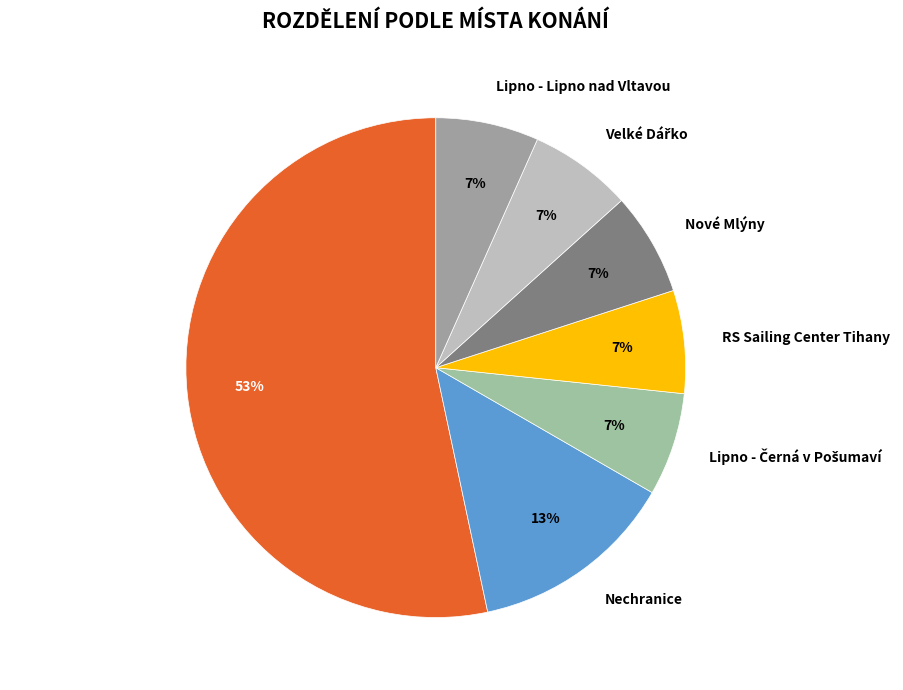

To the nearest percent, what is the combined percentage of Nechranice and RS Sailing Center Tihany?

20%